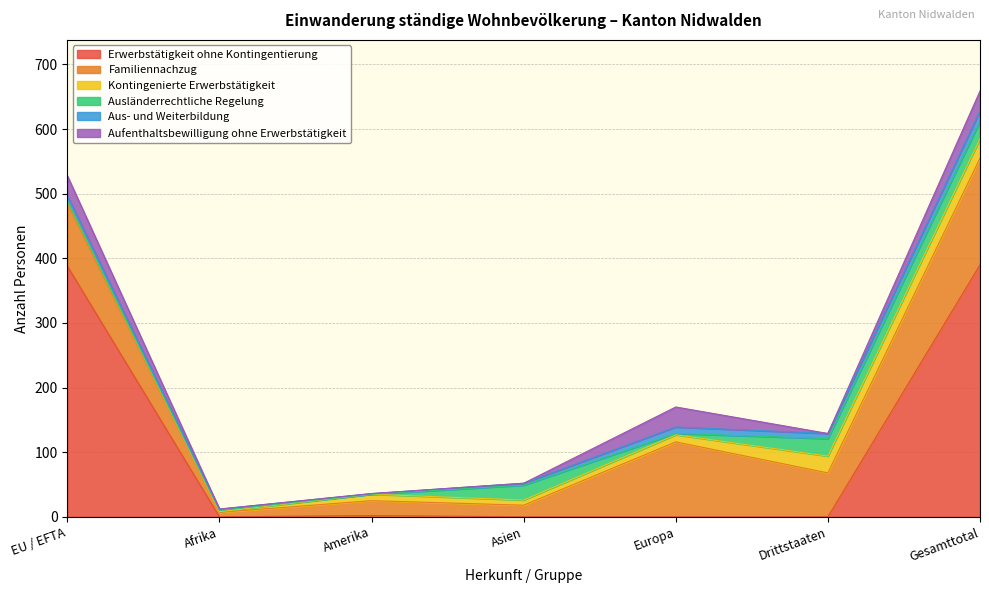

The value of Kontingenierte Erwerbstätigkeit at Europa is 11. True or false?

True